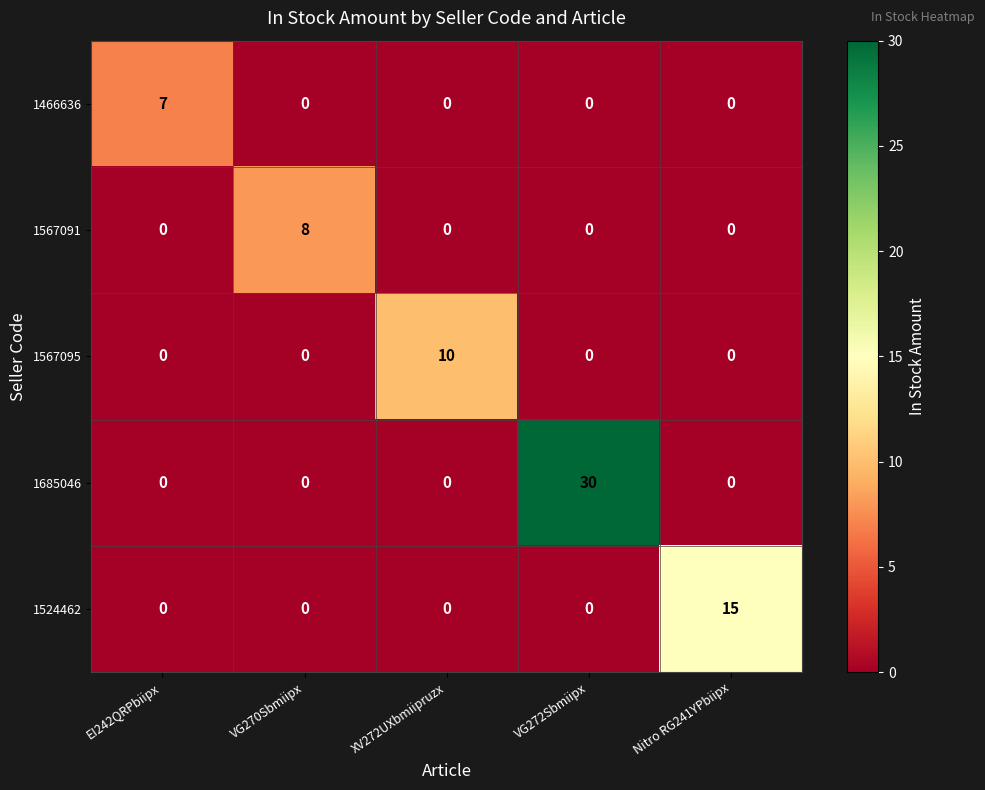

What is the total value across all series at XV272UXbmiipruzx?

10